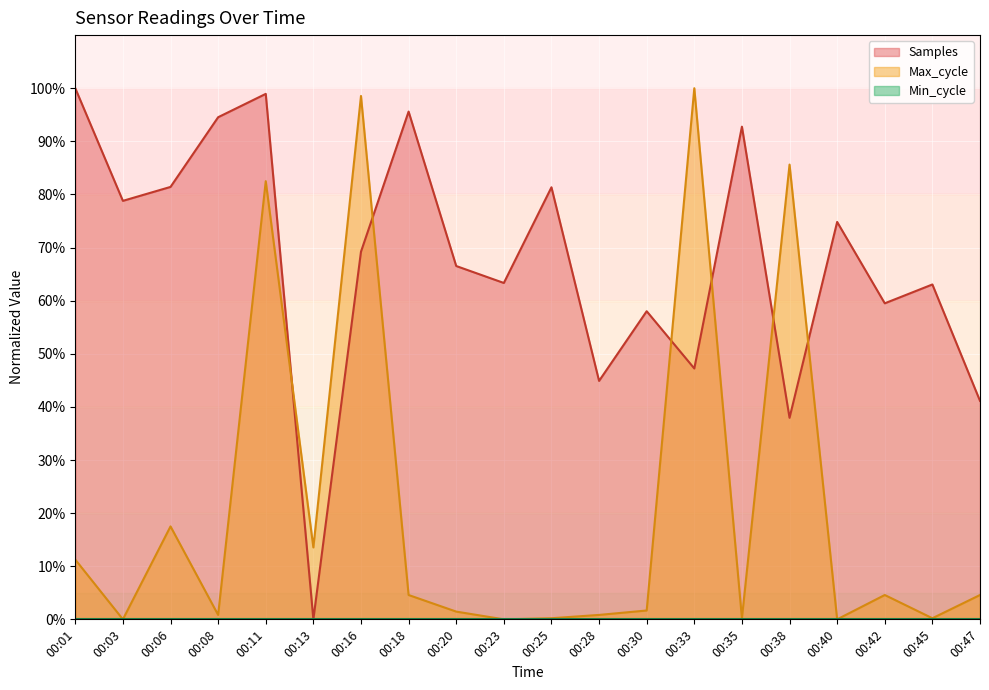

After their last crossing, which series has the higher values: Max_cycle or Samples?

Samples